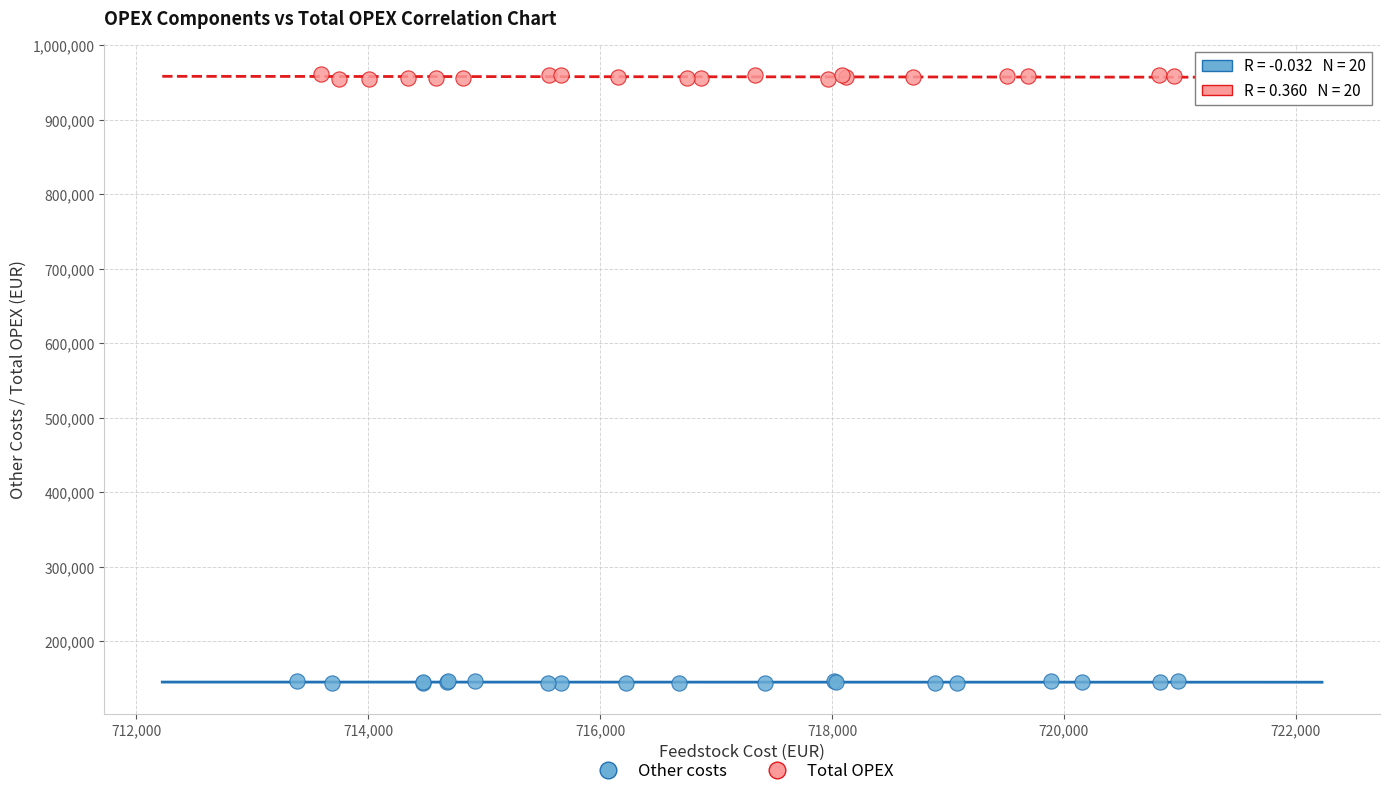

Which series has the largest Y range (max minus min)?

Total OPEX